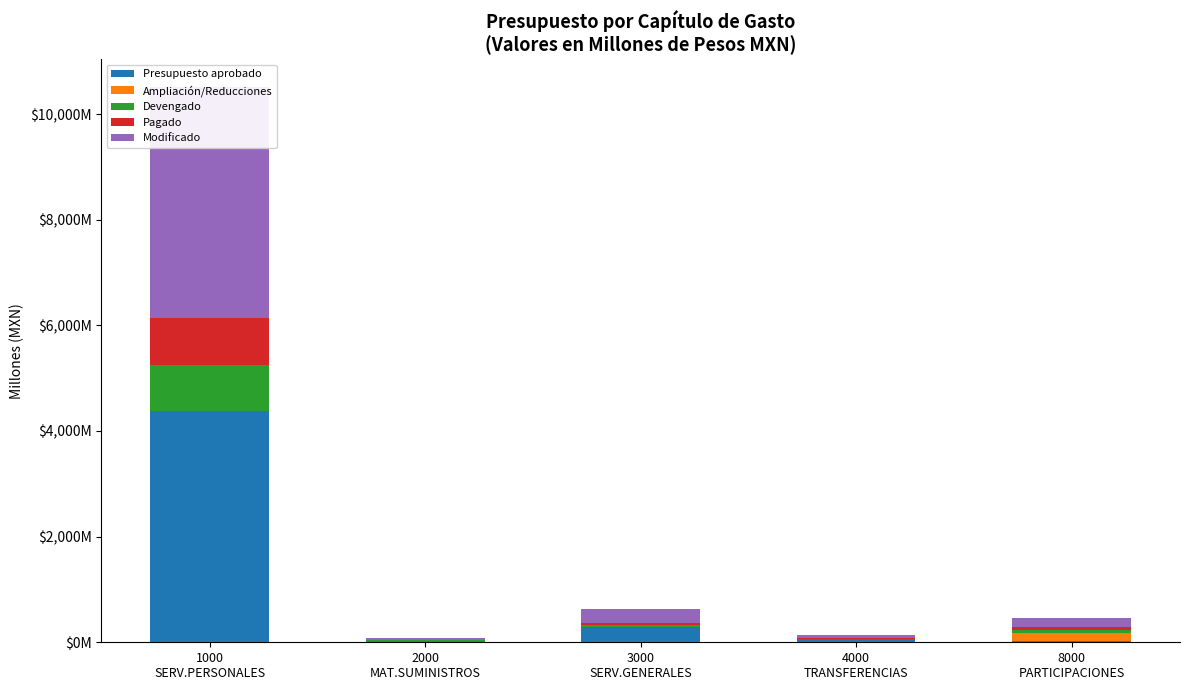

Read the Devengado value at 8000
PARTICIPACIONES.

58.9